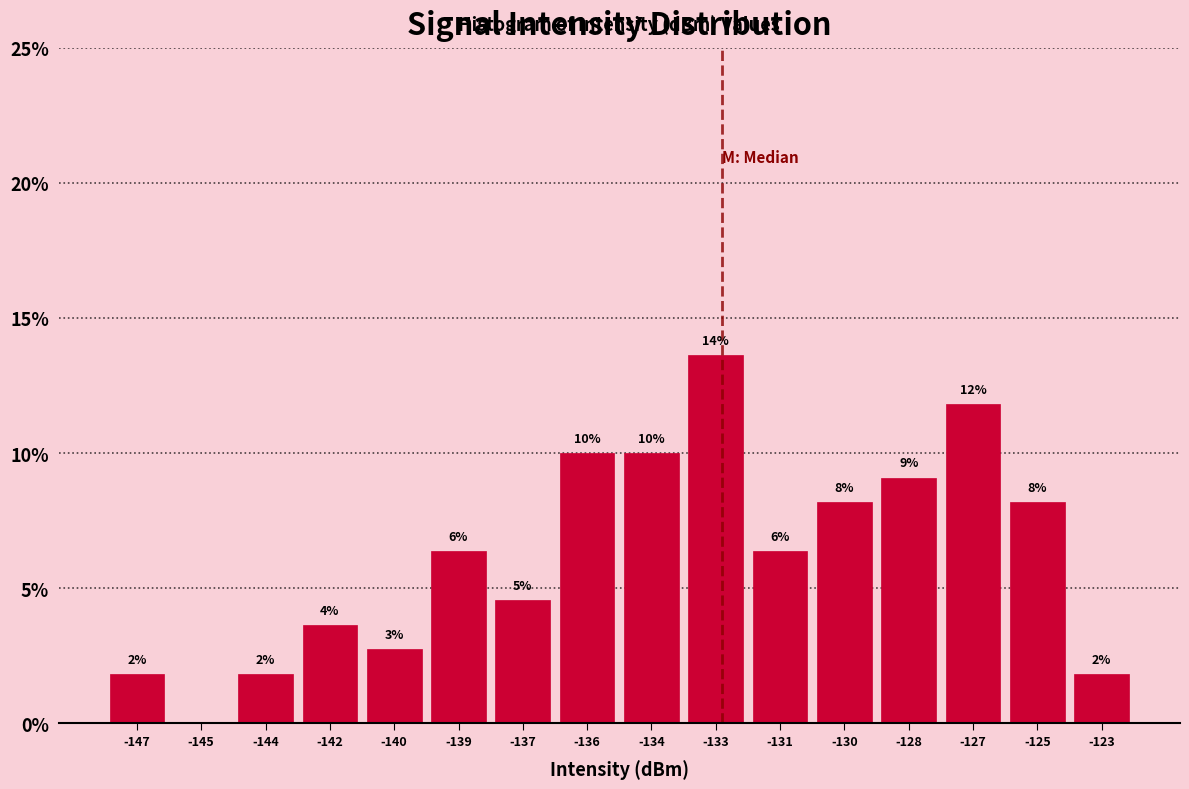

Are the bars horizontal?

No